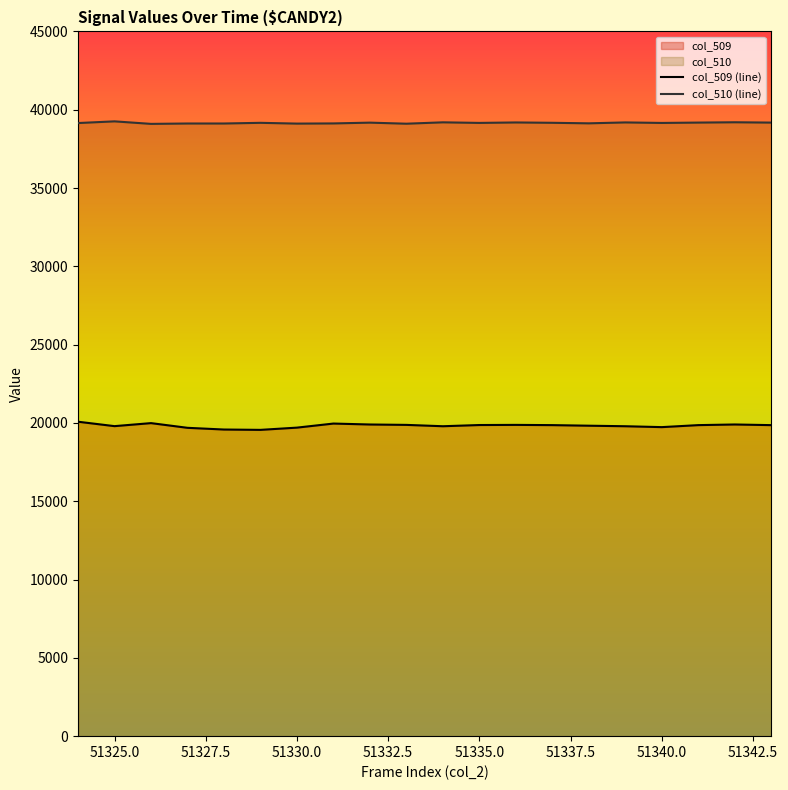

Which series has the largest total across all categories?

col_510 (line)